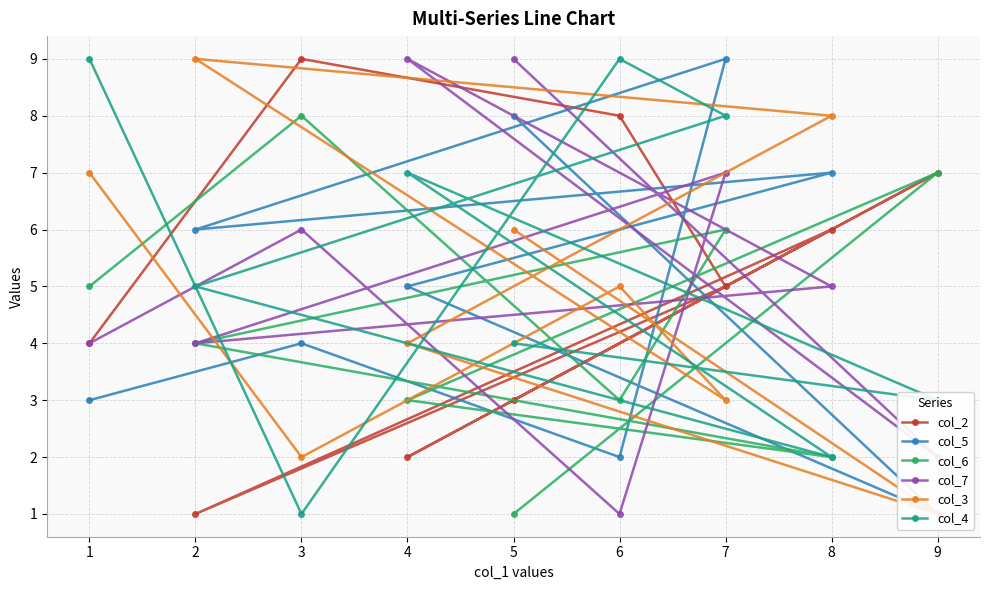

How many intersections are there between col_4 and col_2?

6